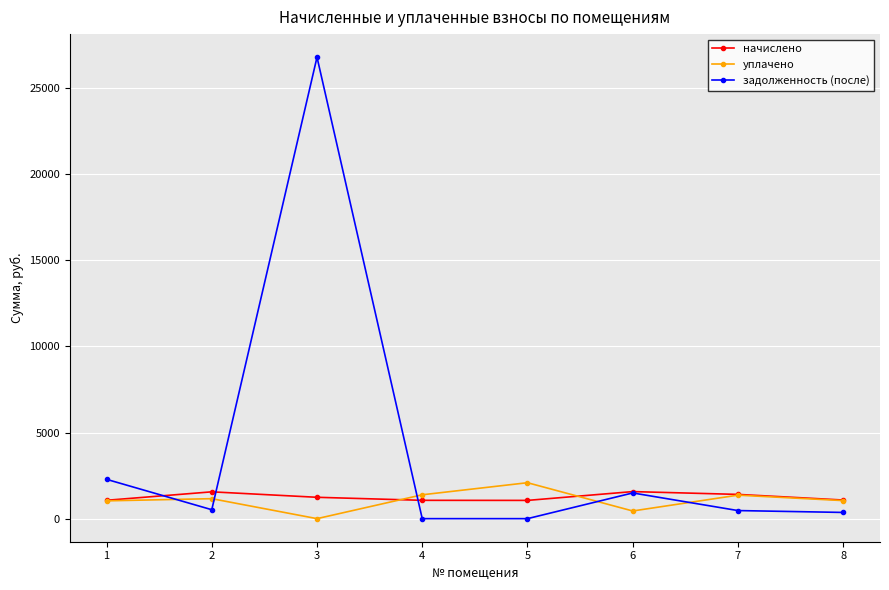

Between 3 and 8, which series saw the biggest shift?

задолженность (после)